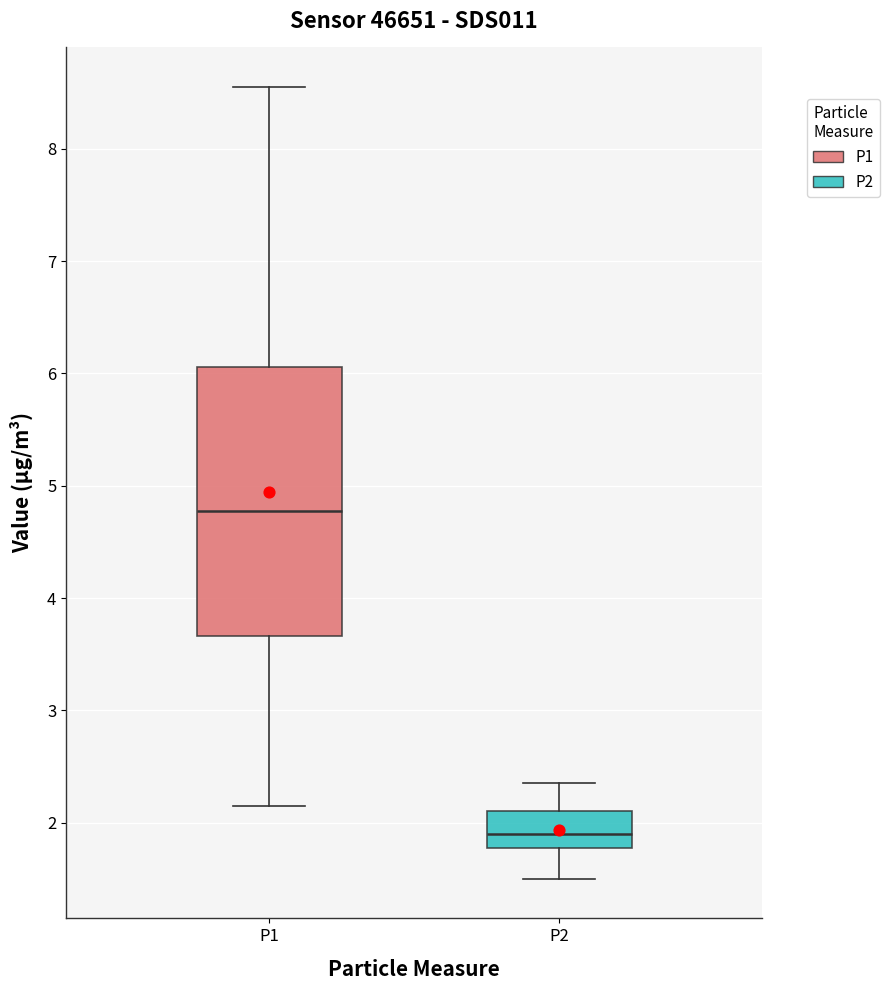

Reading left to right, transcribe this box plot: for each box, give where its median line is, the range the box spans, and where its two whiskers end, as read against the y-axis. The values are not printed on the chart, so give them approximately, as read against the axis.

P1: median 4.8, box 3.7 to 6.1, whiskers 2.2 to 8.6
P2: median 1.9, box 1.8 to 2.1, whiskers 1.5 to 2.4